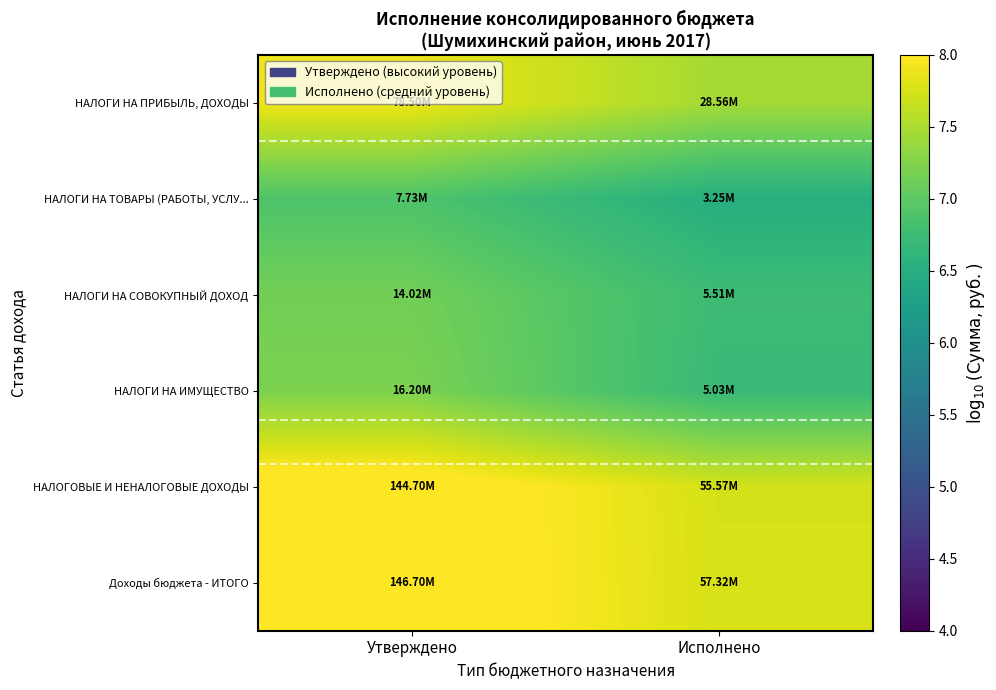

Which series has the largest total across all categories?

Доходы бюджета - ИТОГО